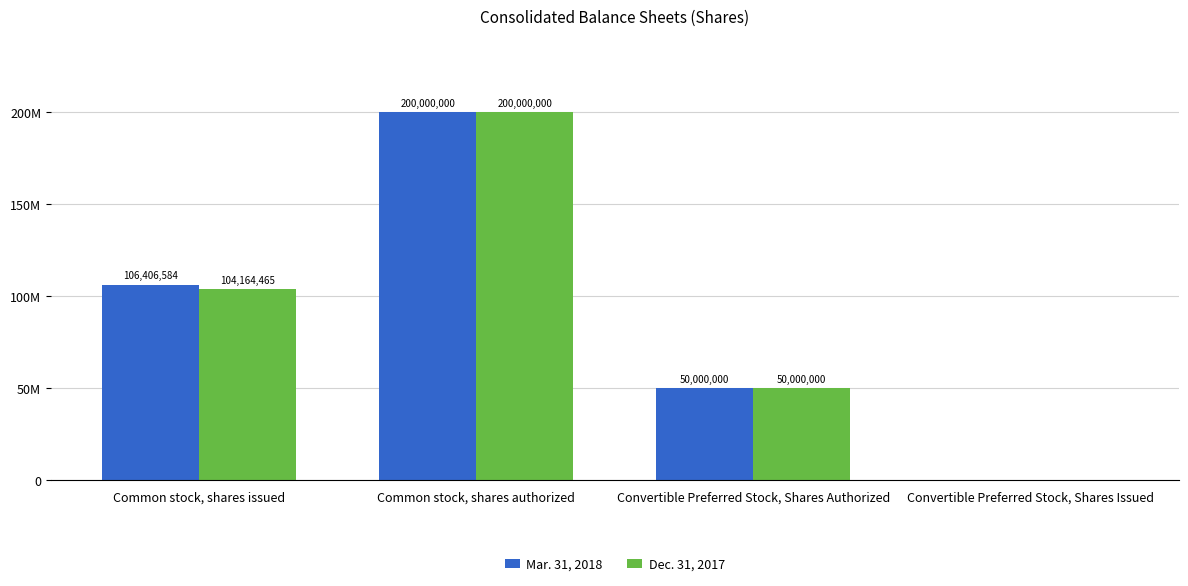

What position from the right is Common stock, shares issued?

4